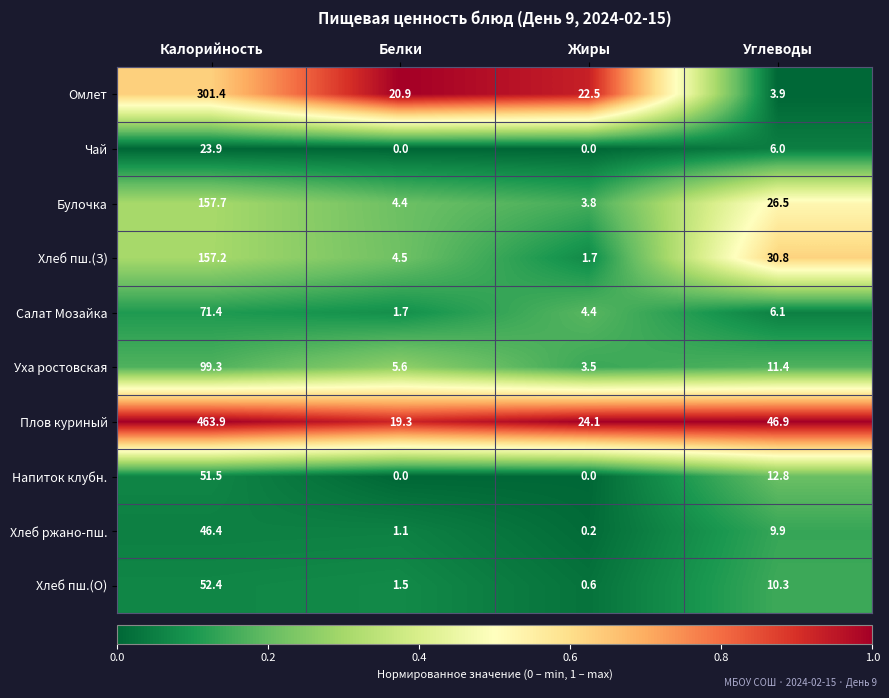

Which category has the highest value in the Салат Мозайка series?

Калорийность